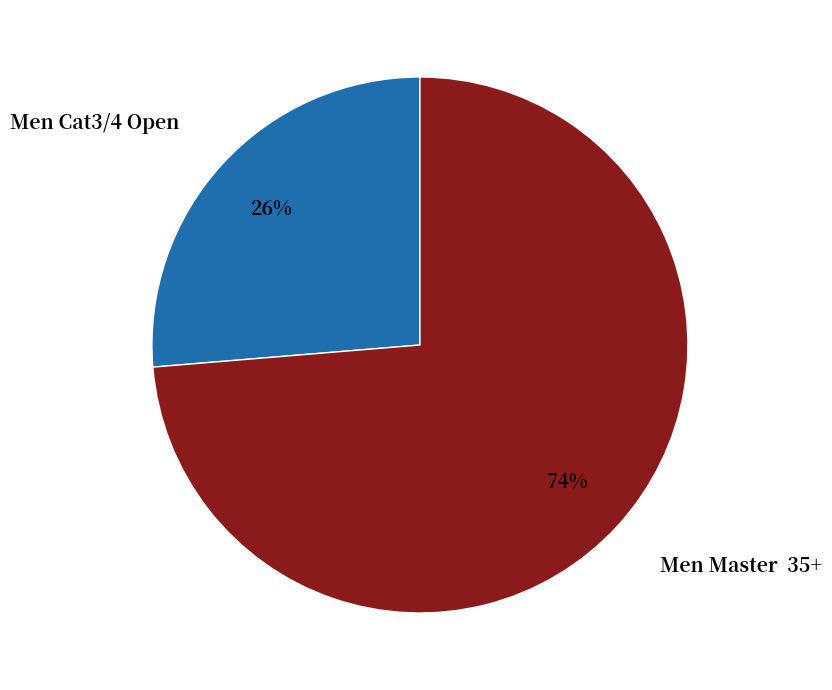

Combined, do Men Cat3/4 Open and Men Master 35+ account for over 50%?

Yes